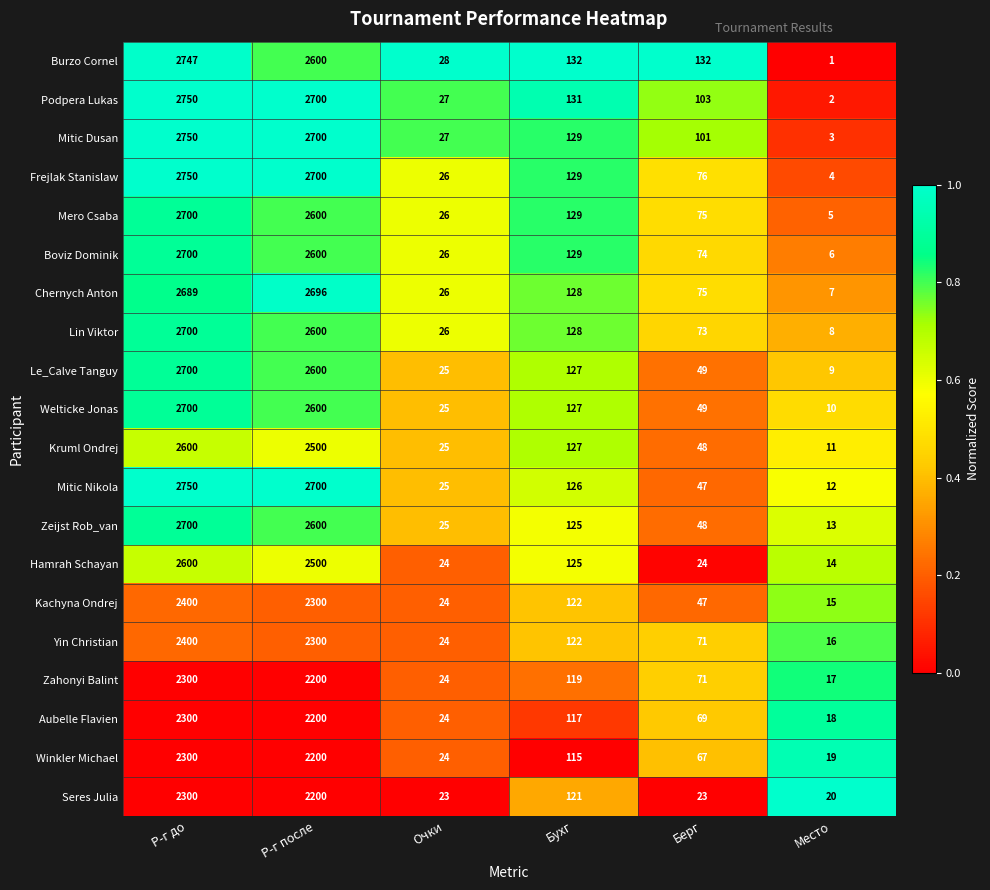

List the labels in order of Zahonyi Balint value, largest first.

Р-г до, Р-г после, Бухг, Берг, Очки, Место